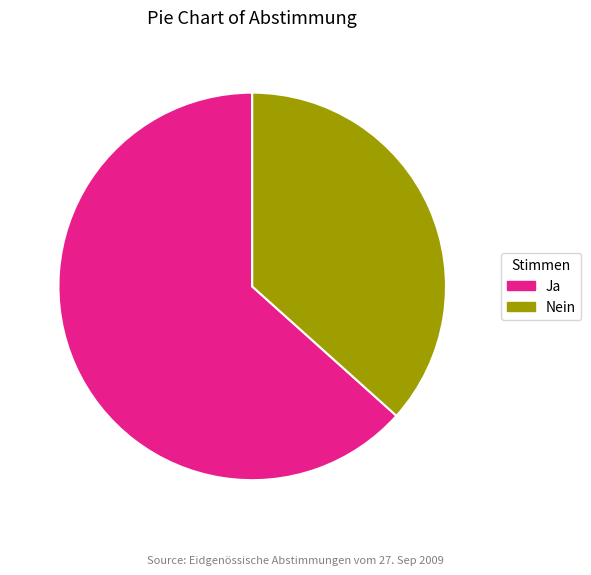

Which slice is the smallest?

Nein